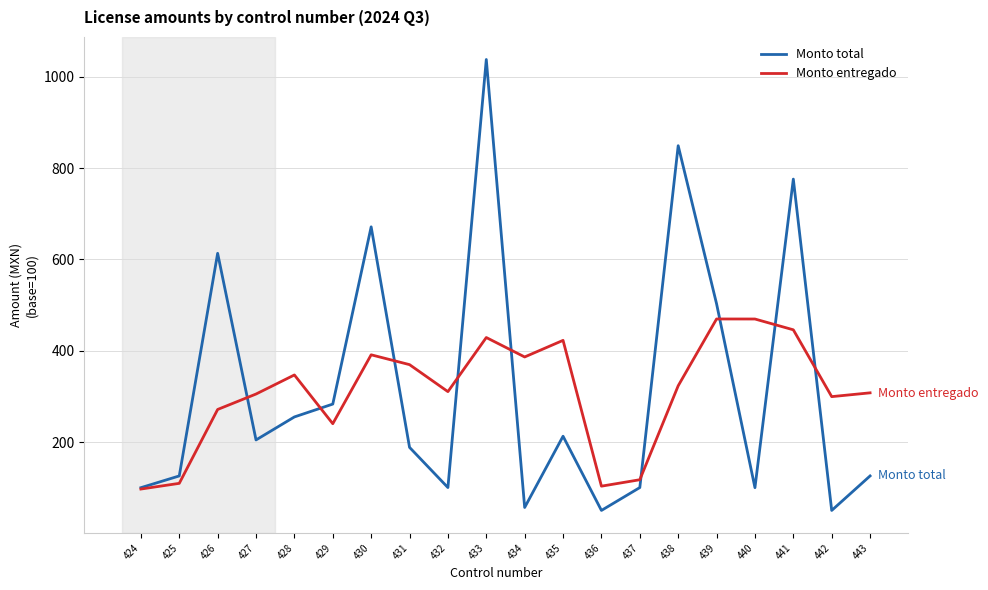

At which label does Monto total reach its peak?

433